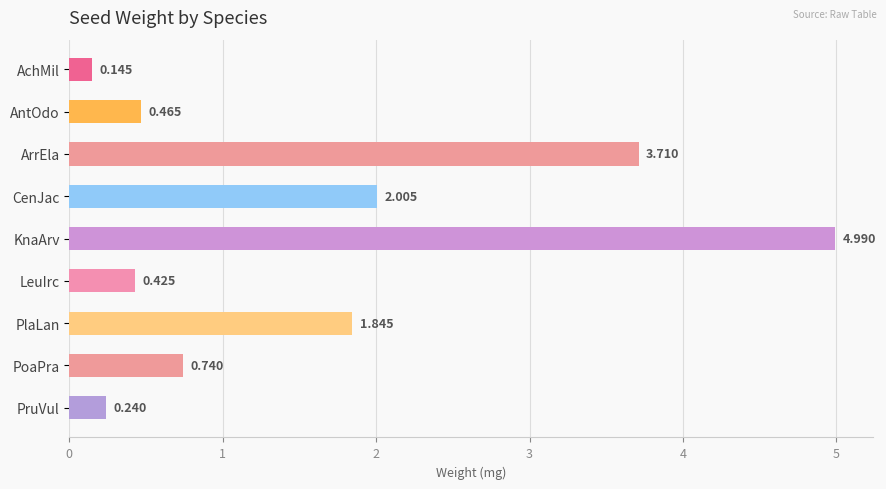

List the labels in order of value, smallest first.

AchMil, PruVul, LeuIrc, AntOdo, PoaPra, PlaLan, CenJac, ArrEla, KnaArv